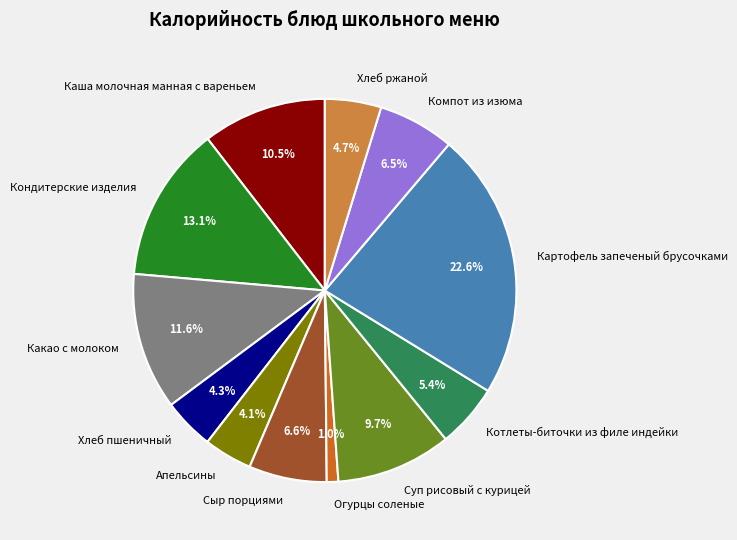

To the nearest percent, what is the average slice percentage?

8%